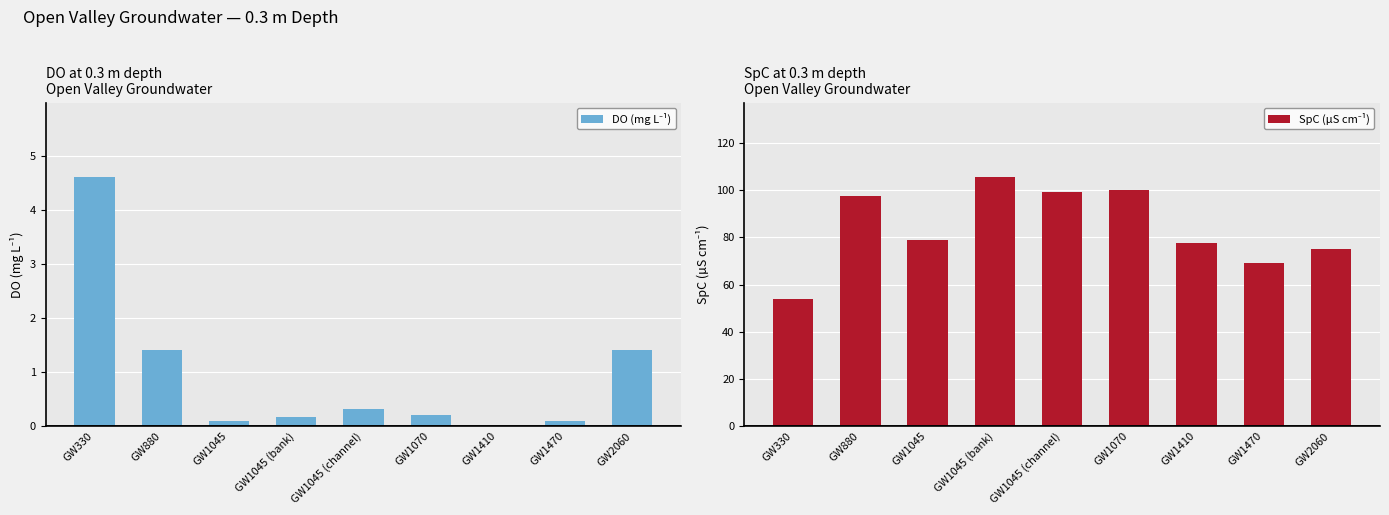

Rank the series at GW1410 from highest to lowest value.

SpC (µS cm⁻¹), DO (mg L⁻¹)